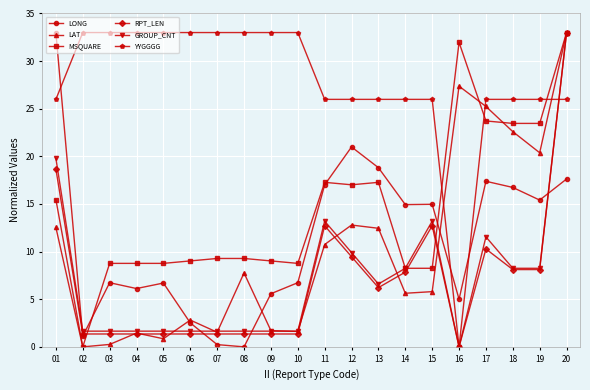

Where do MSQUARE and GROUP_CNT first cross each other?

02 and 03